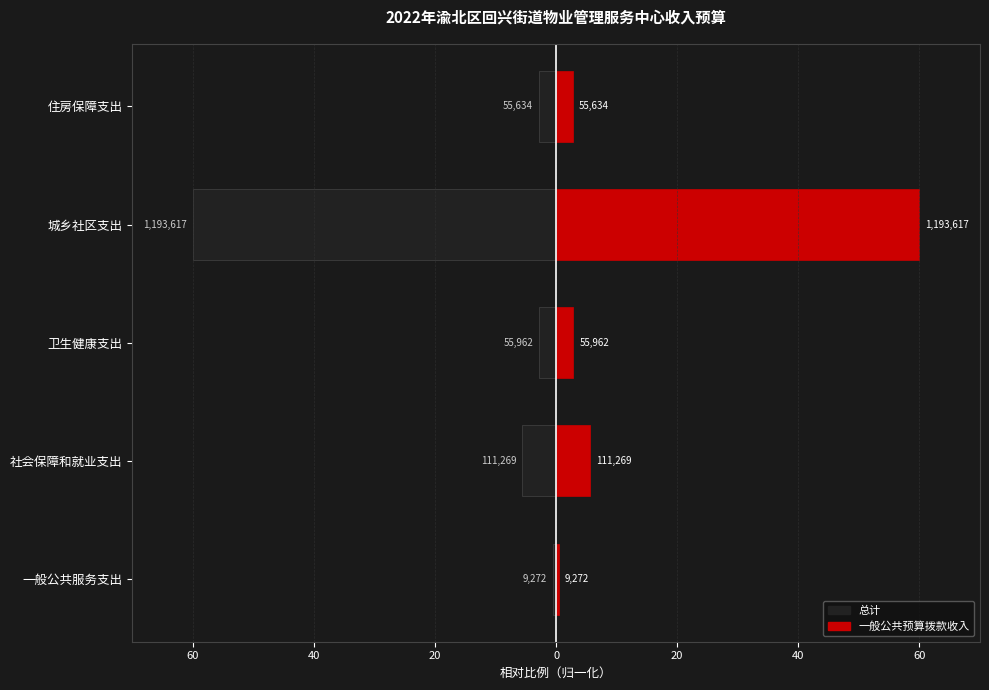

Rank the series at 社会保障和就业支出 from lowest to highest value.

总计, 一般公共预算拨款收入